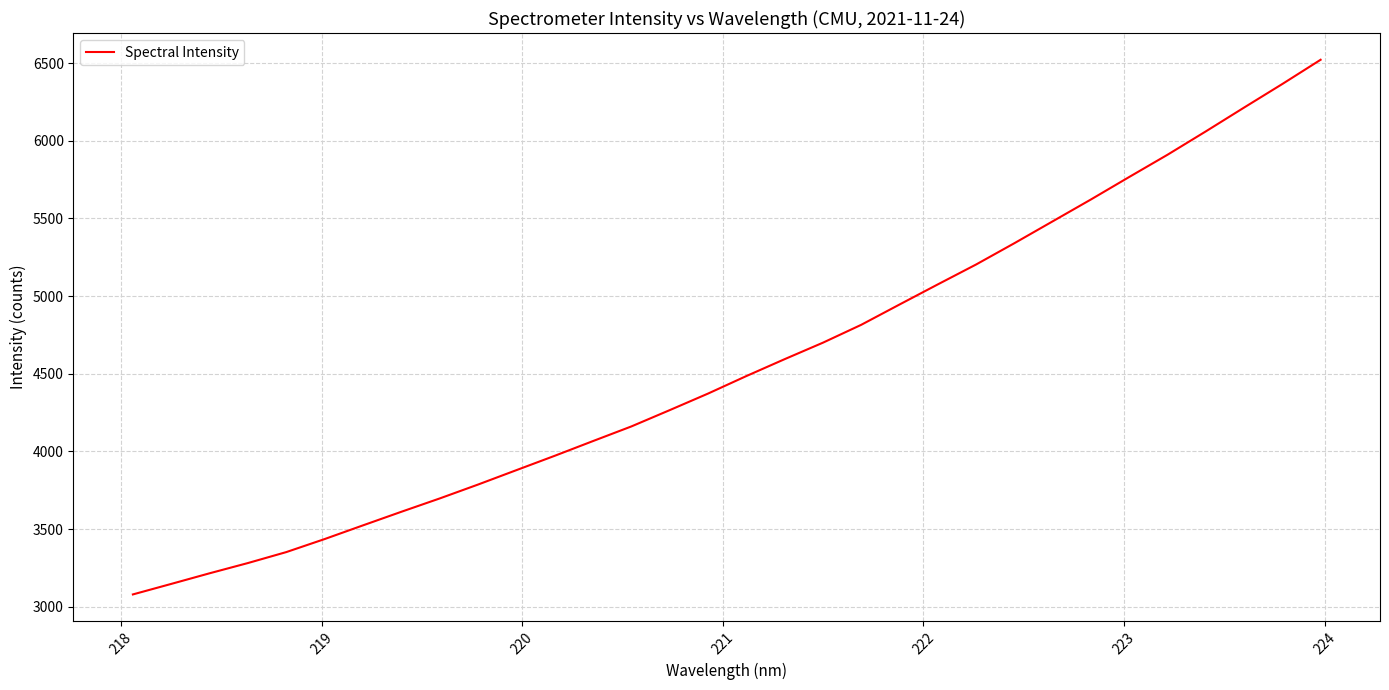

What is the difference between the maximum and minimum values?

3441.9